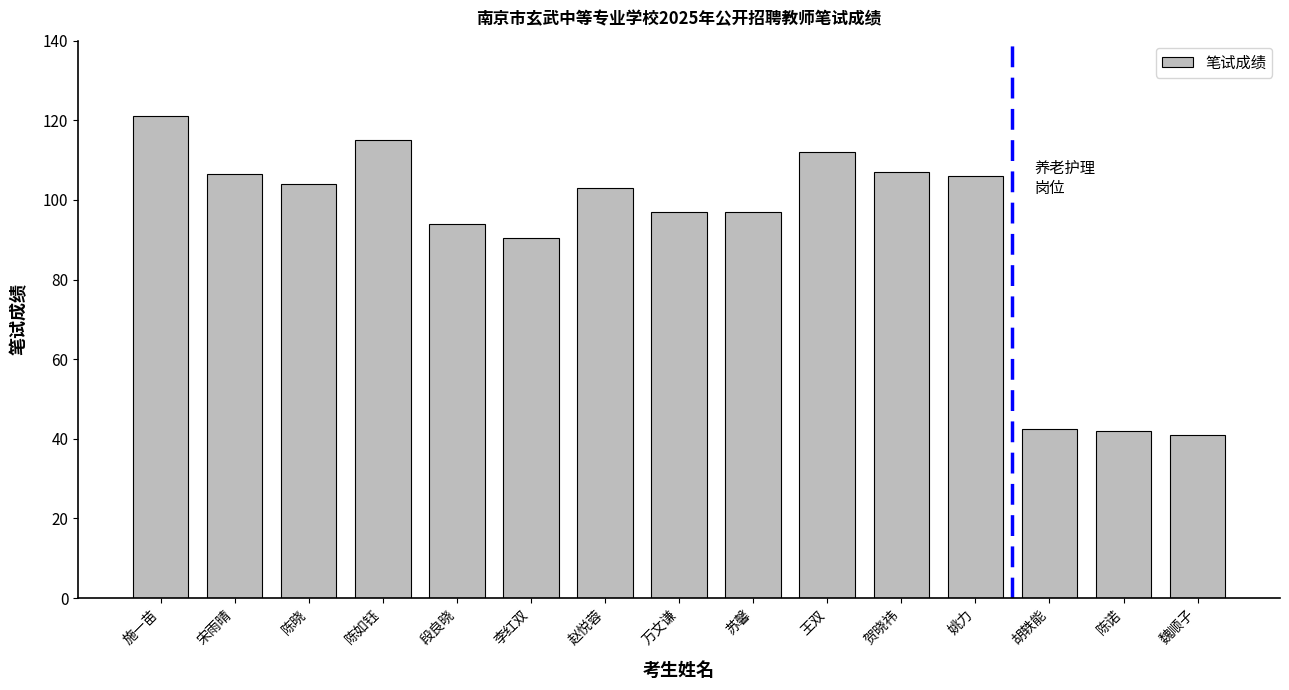

Is it true that the value at 施一苗 is 121.0?

True